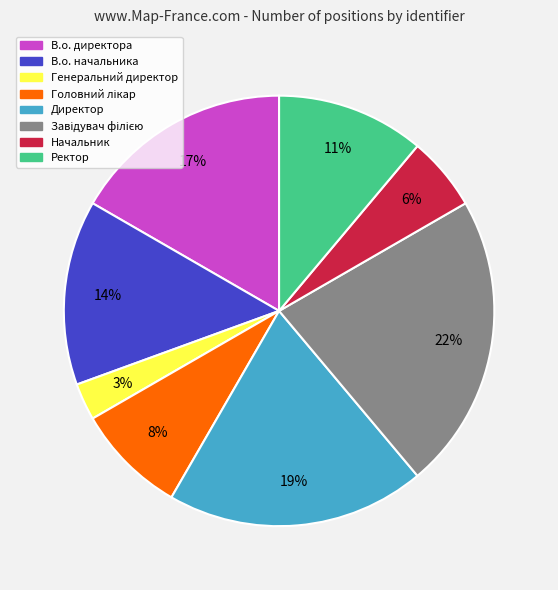

To the nearest percent, what is the average slice percentage?

12%